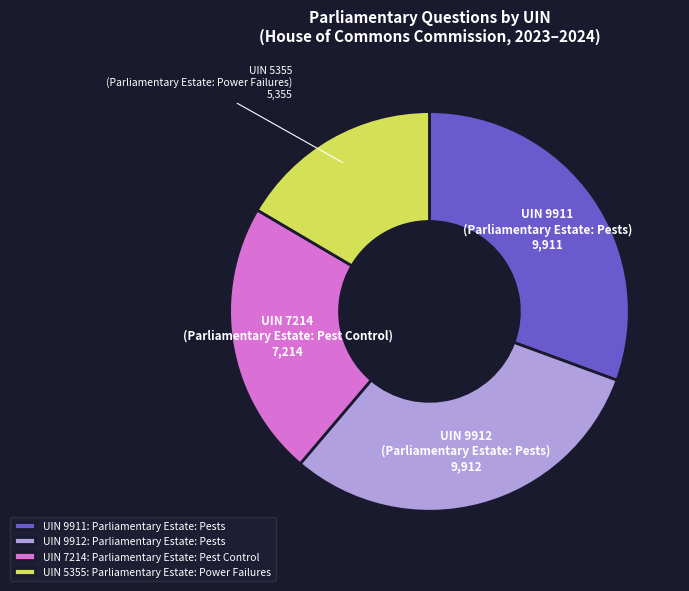

Is there any slice that represents more than half of the pie?

No